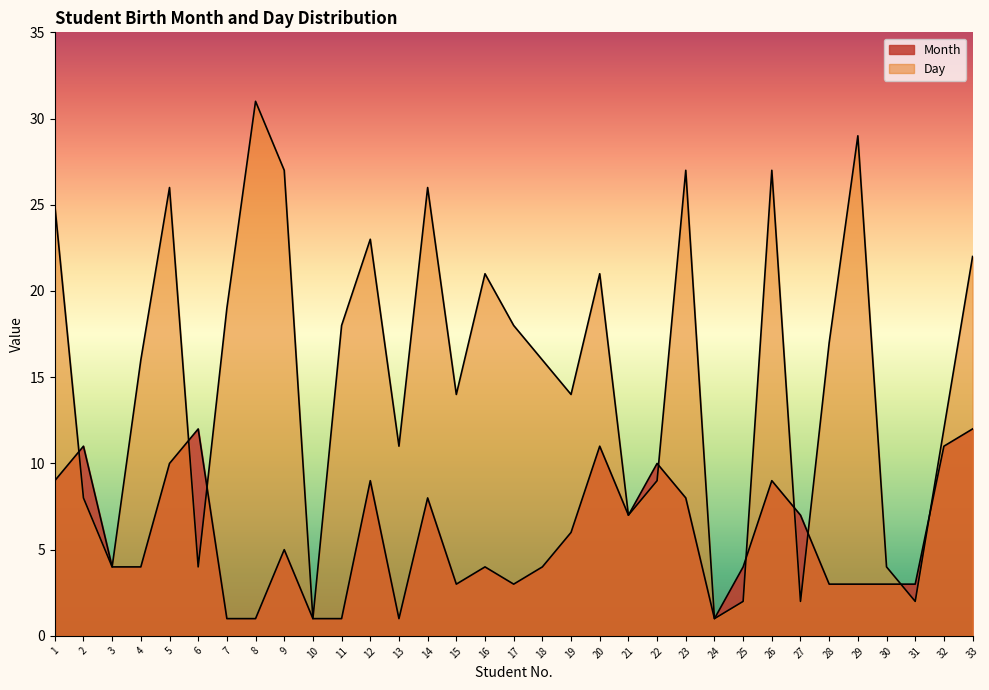

At how many categories does at least one series exceed 22?

9